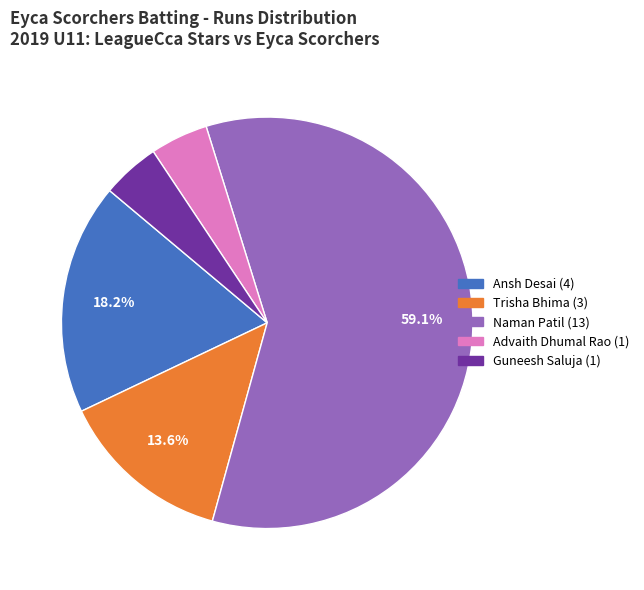

Count the number of slices in the pie.

5